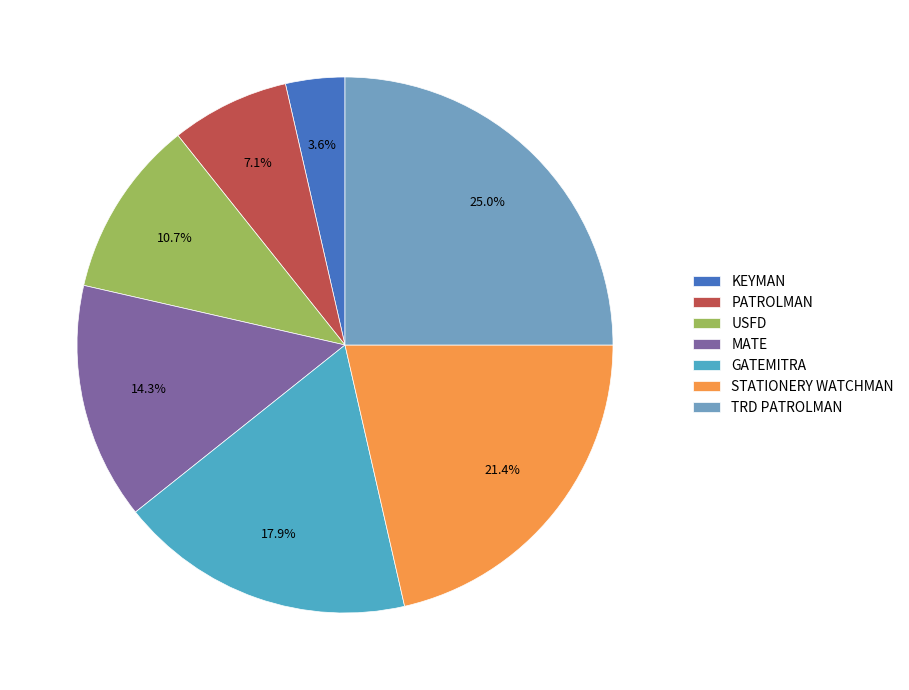

What is the largest slice in the pie chart?

TRD PATROLMAN